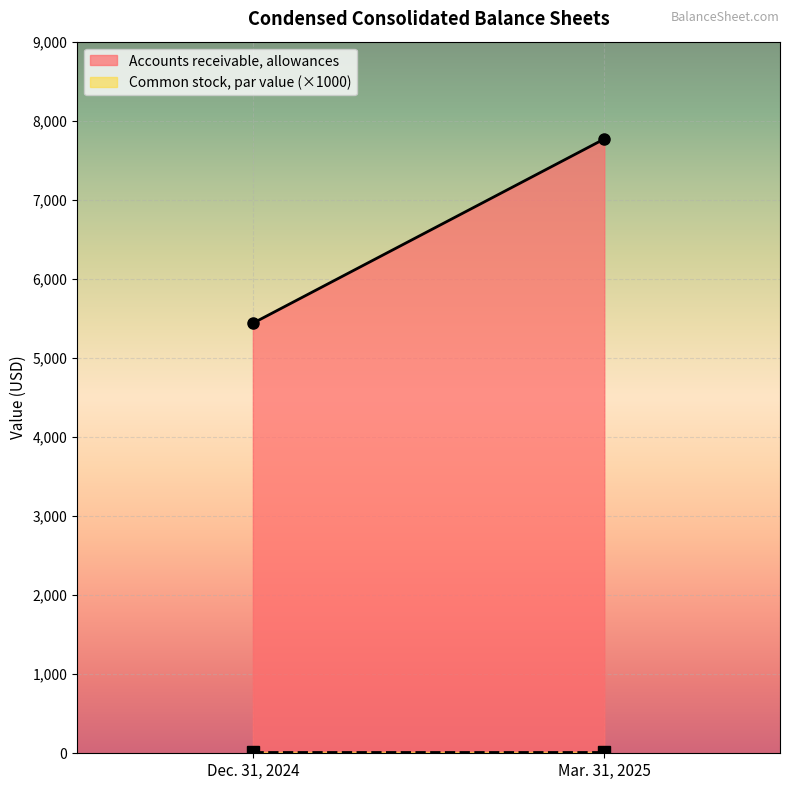

At which category is the sum across all series the highest?

Mar. 31, 2025